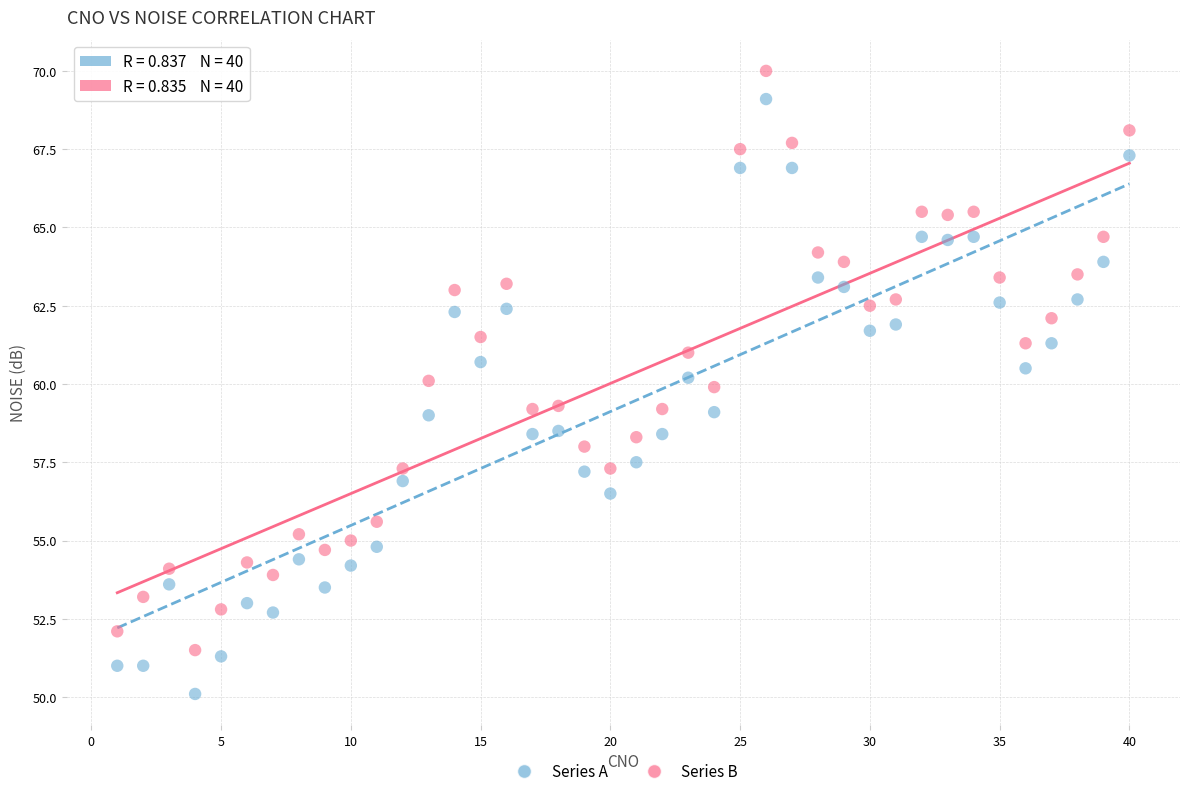

Which series has the largest Y range (max minus min)?

Series A